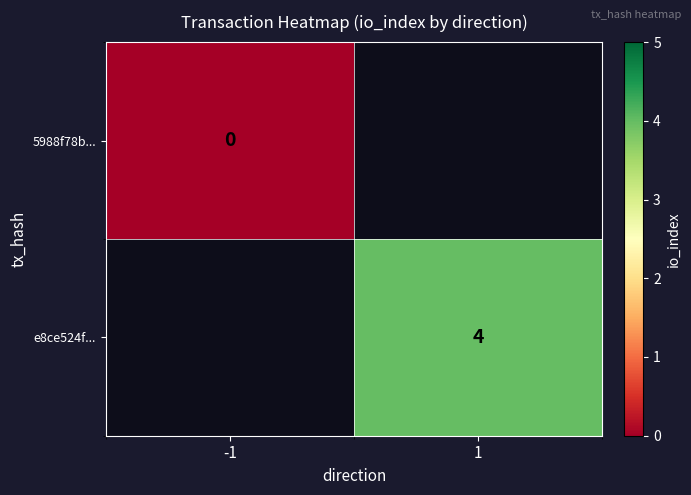

The value of e8ce524f... at 1 is 3. True or false?

False